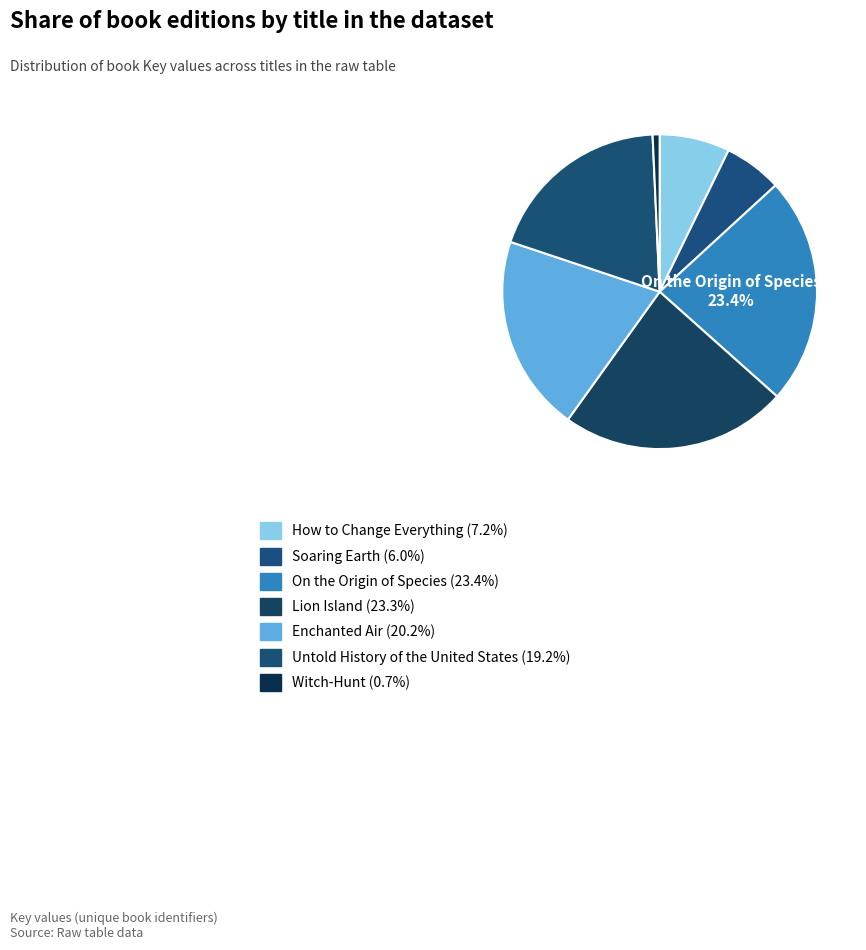

What percentage is the Untold History of the United States slice, to the nearest percent?

19%